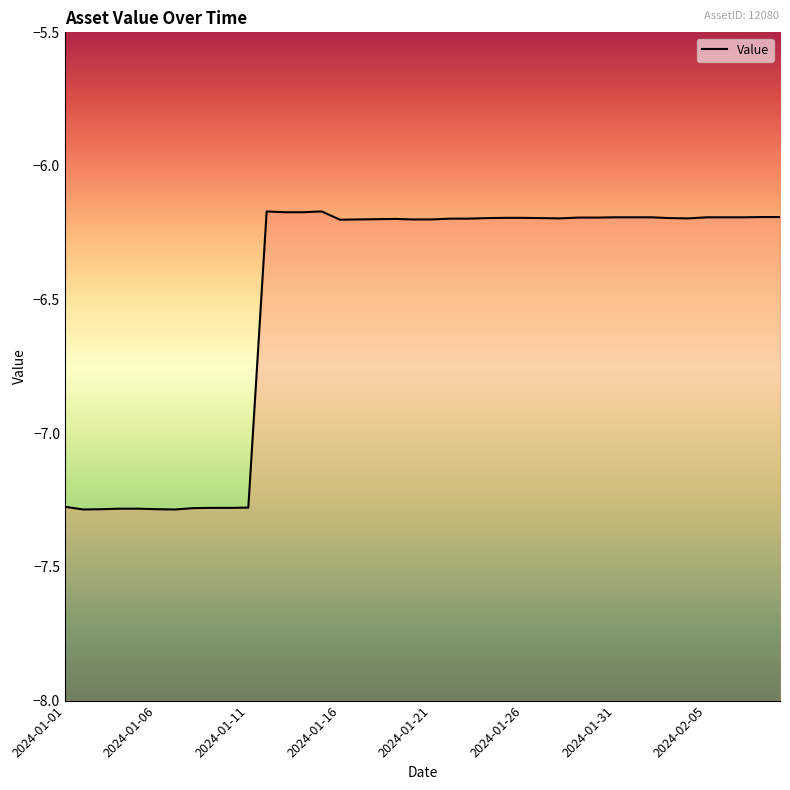

How many categories are shown in the chart?

40